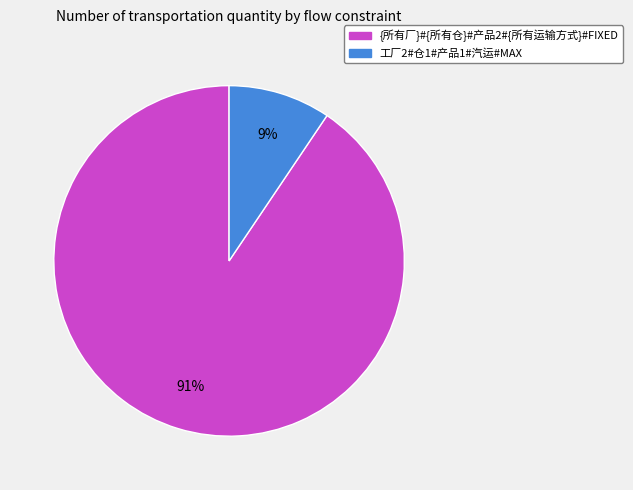

True or false: 工厂2#仓1#产品1#汽运#MAX accounts for 9% of the total.

True